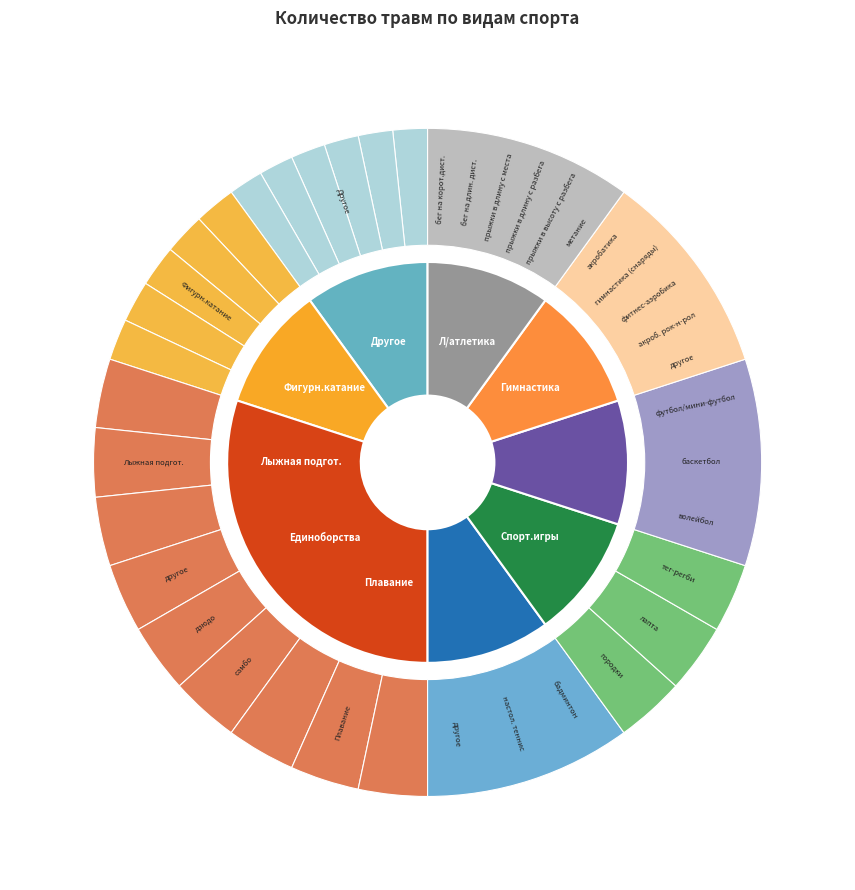

How many segments does this pie chart have?

8